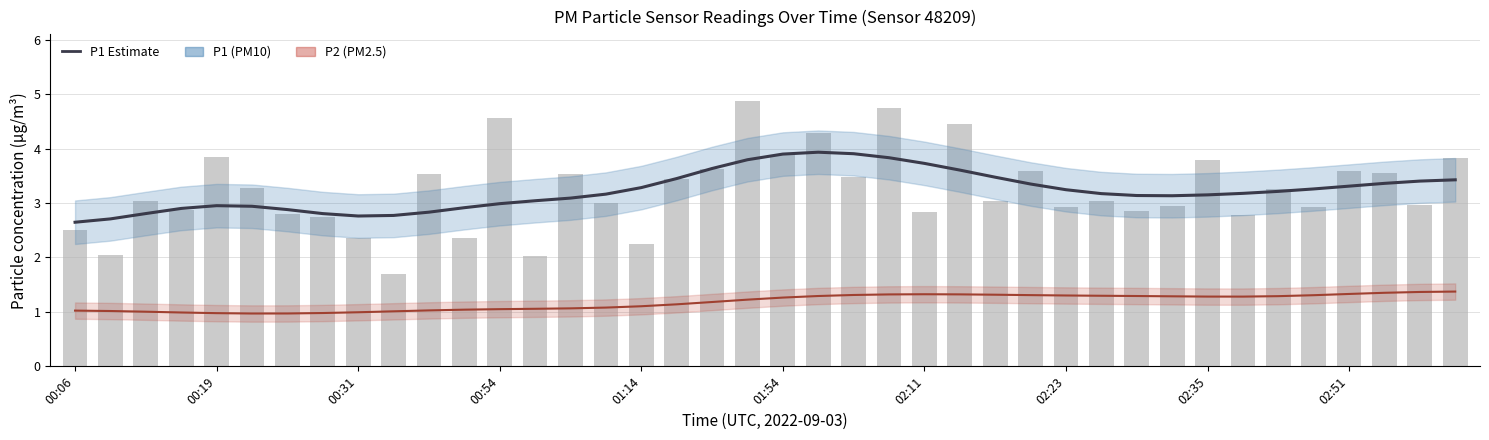

What is the average value of the P2 Estimate series?

1.2